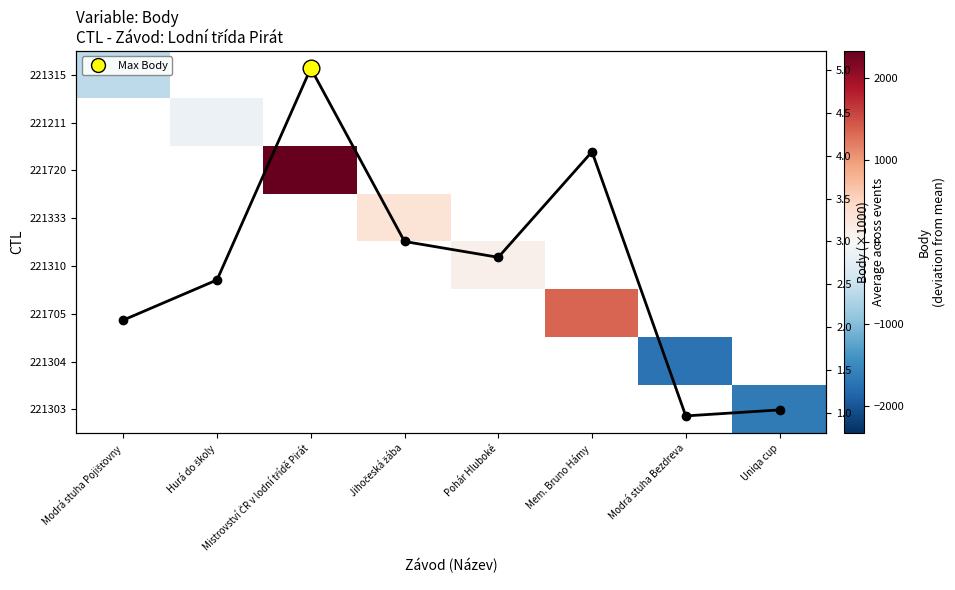

At how many categories does at least one series exceed 1576?

1